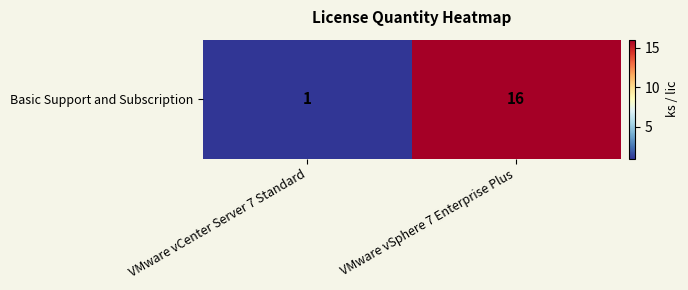

What is the greatest value displayed?

16